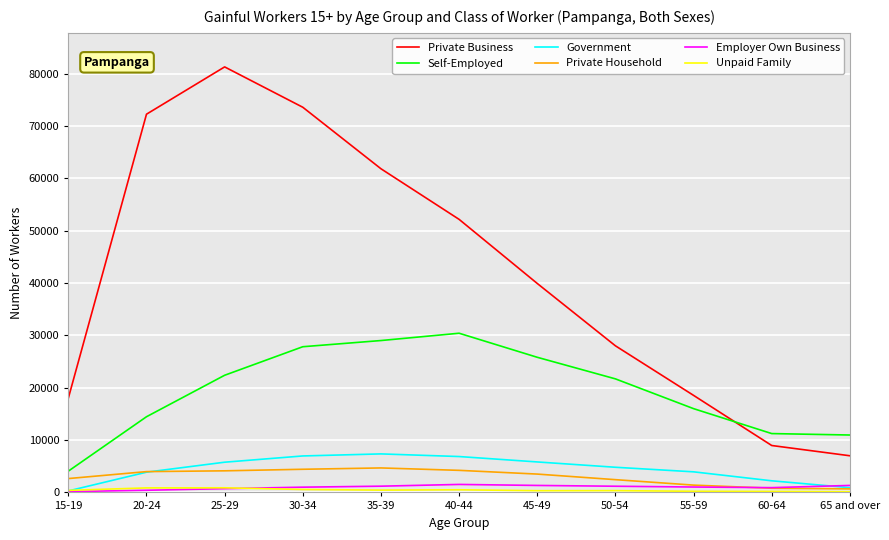

What is the average value of the Private Household series?

2989